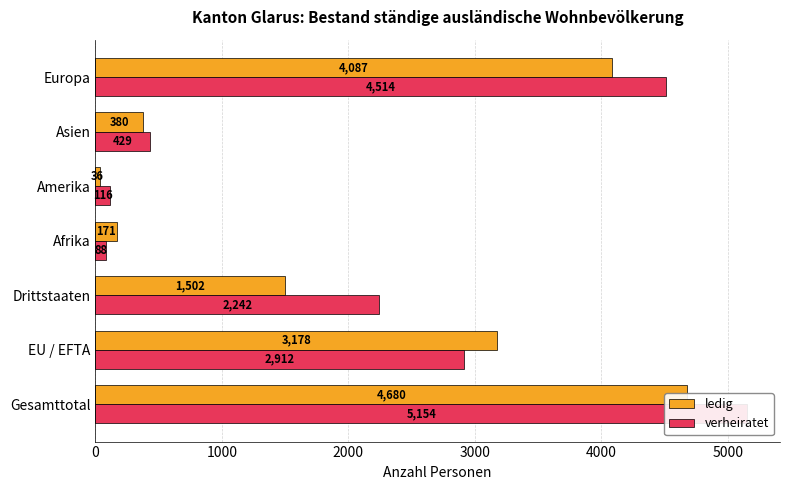

Does the chart contain any negative values?

No